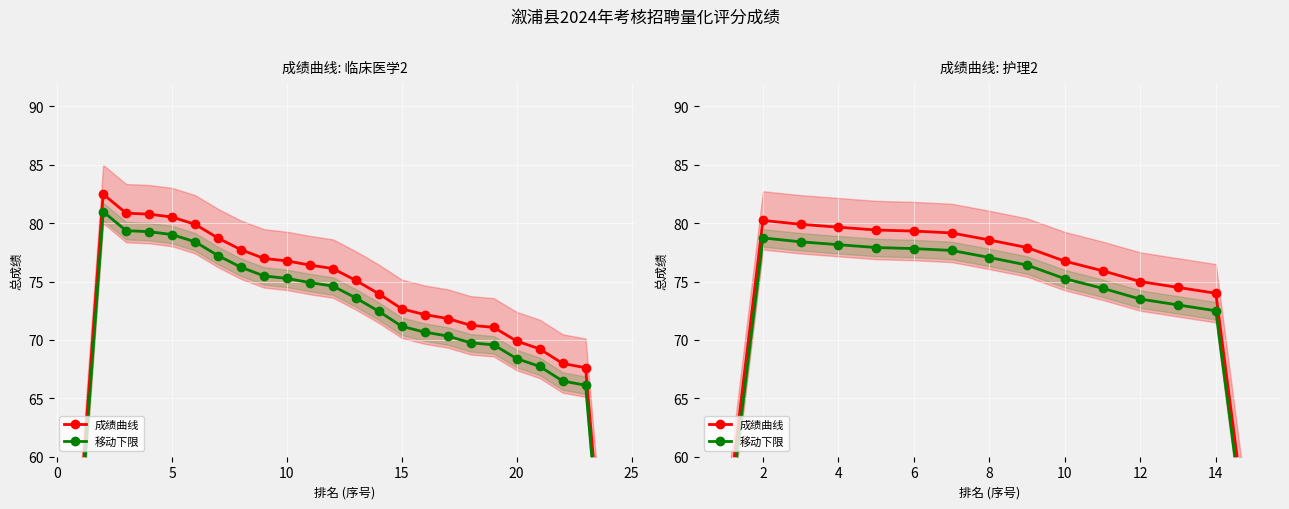

At which category does the chart reach its minimum across all series?

14